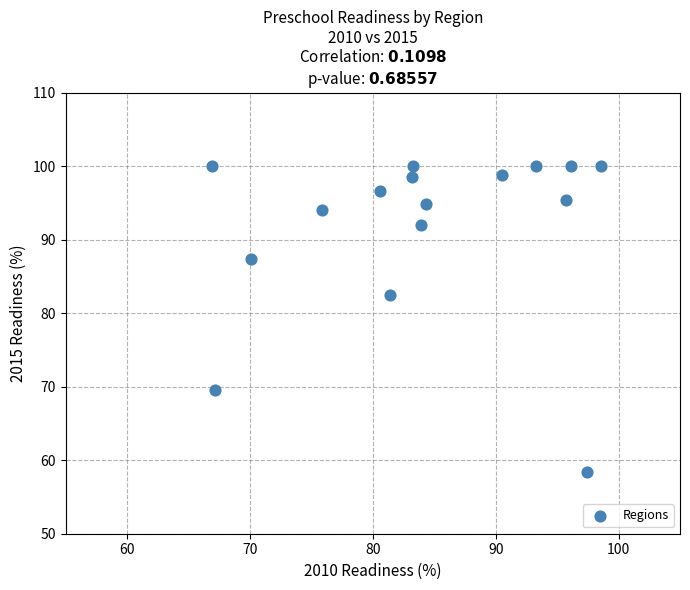

What Y value in the scatter plot is closest to 79?

82.4